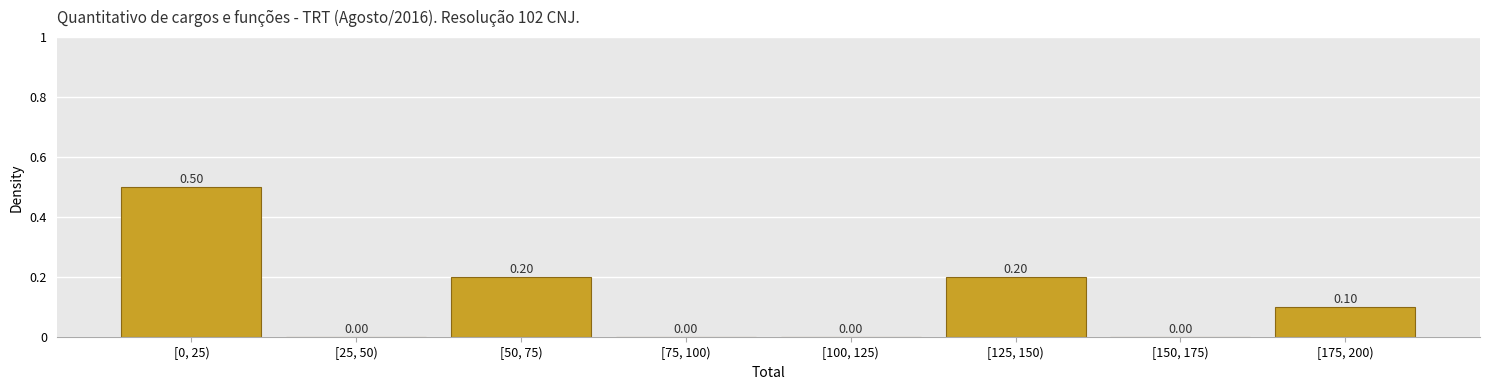

Between [150, 175) and [0, 25), which is larger?

[0, 25)